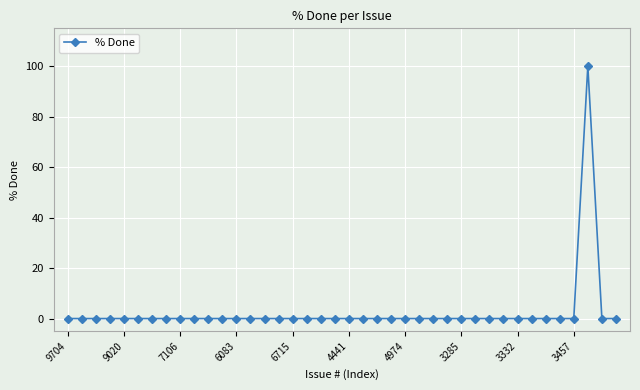

What is the difference between the maximum and minimum values?

100